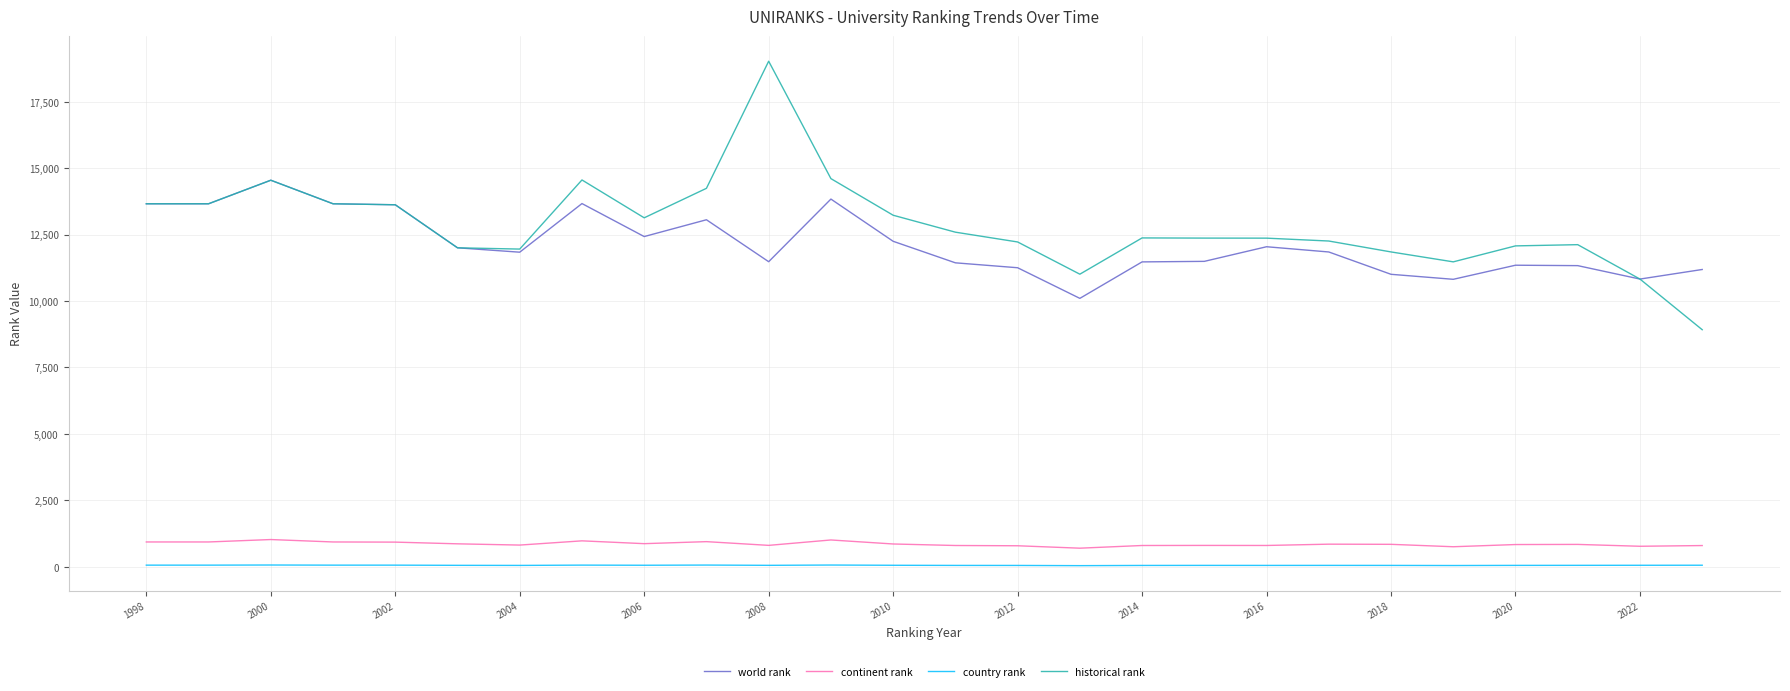

Does the chart display data point markers on the line(s)?

No